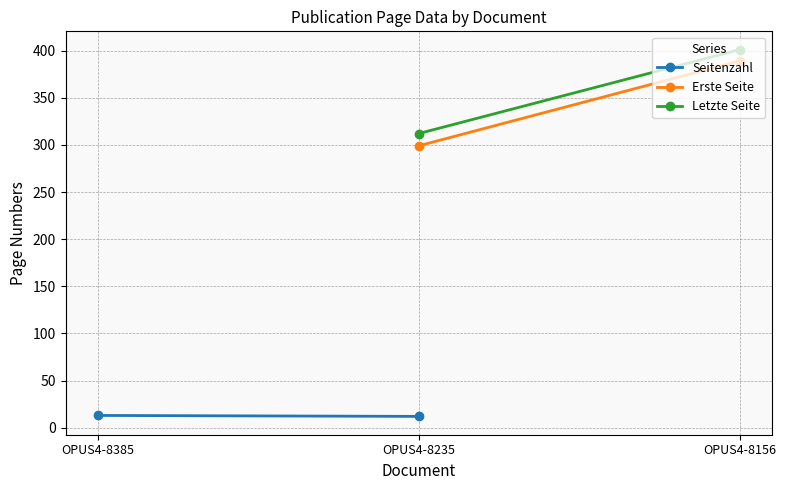

What are all the series names shown in the legend?

Seitenzahl, Erste Seite, Letzte Seite